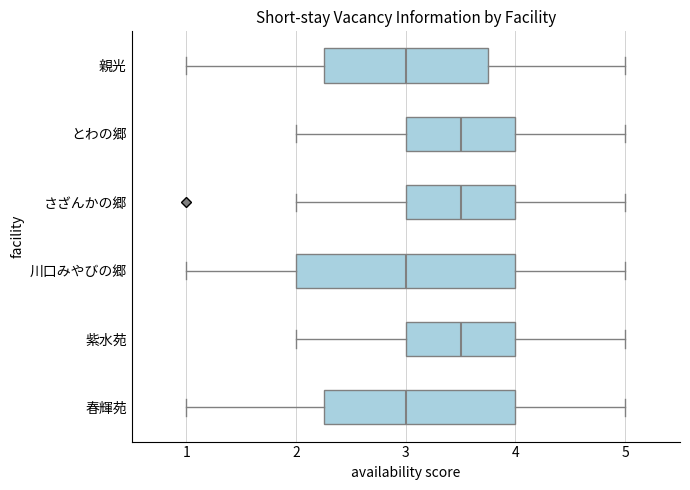

Comparing the boxes themselves (not the whiskers), which one is the widest?

川口みやびの郷